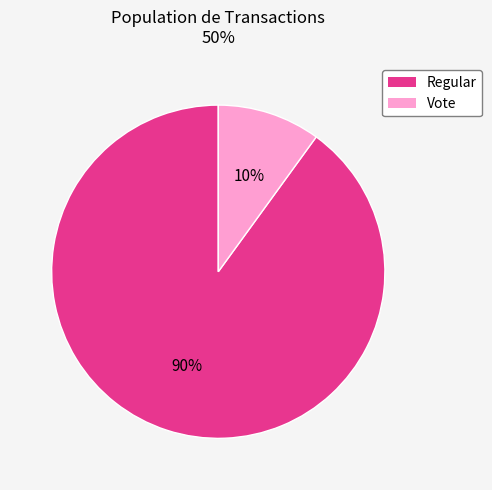

What is the largest slice in the pie chart?

Regular